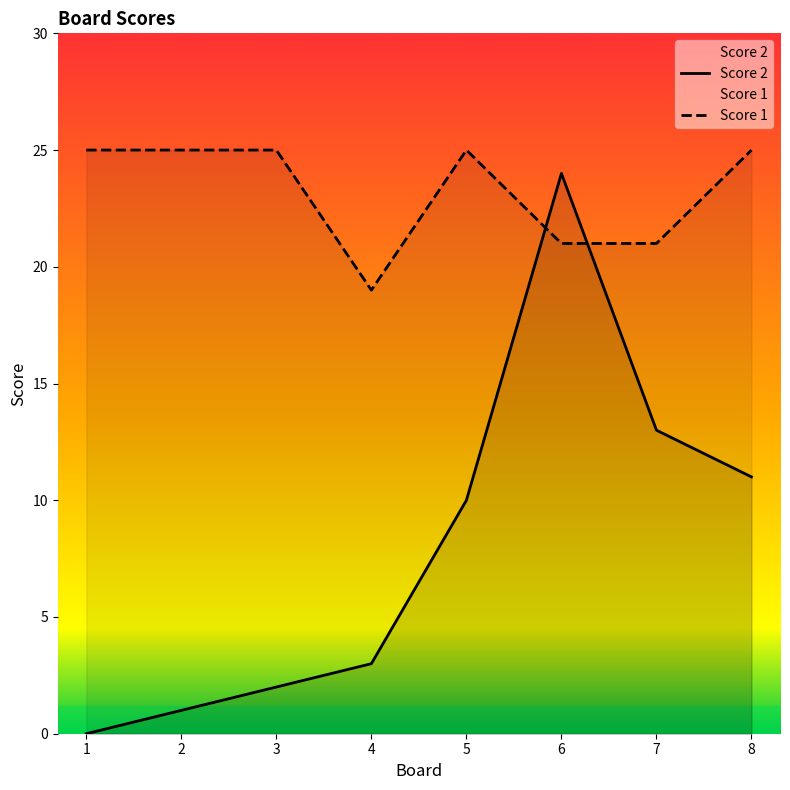

How many intersections are there between Score 2 and Score 1?

2